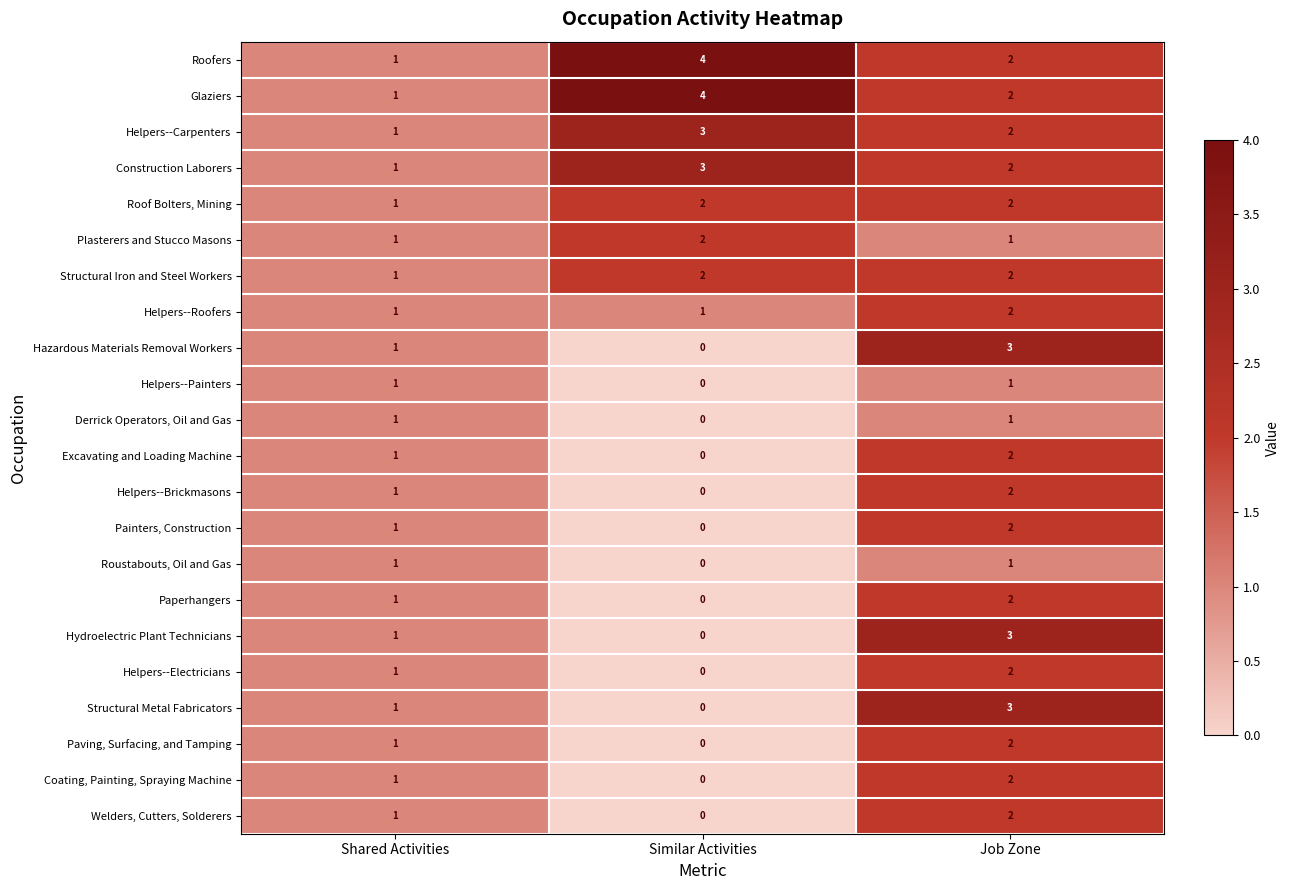

At which category does the chart reach its peak across all series?

Similar Activities